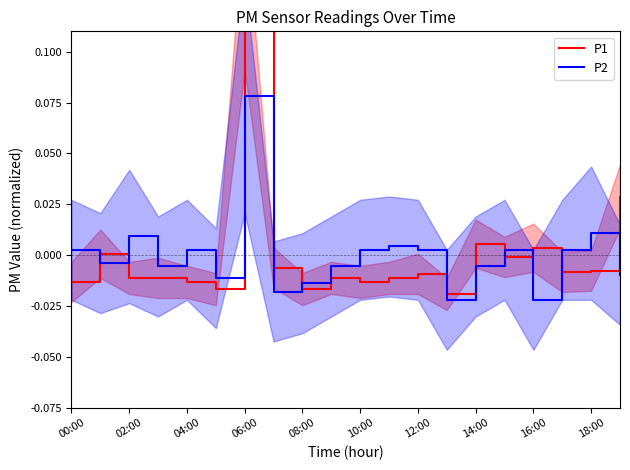

Reading left to right, list all the values displayed in this chart.

P1: -0.0	0.0	-0.0	-0.0	-0.0	-0.0	0.1	-0.0	-0.0	-0.0	-0.0	-0.0	-0.0	-0.0	0.0	-0.0	0.0	-0.0	-0.0	0.0
P2: 0.0	-0.0	0.0	-0.0	0.0	-0.0	0.1	-0.0	-0.0	-0.0	0.0	0.0	0.0	-0.0	-0.0	0.0	-0.0	0.0	0.0	-0.0